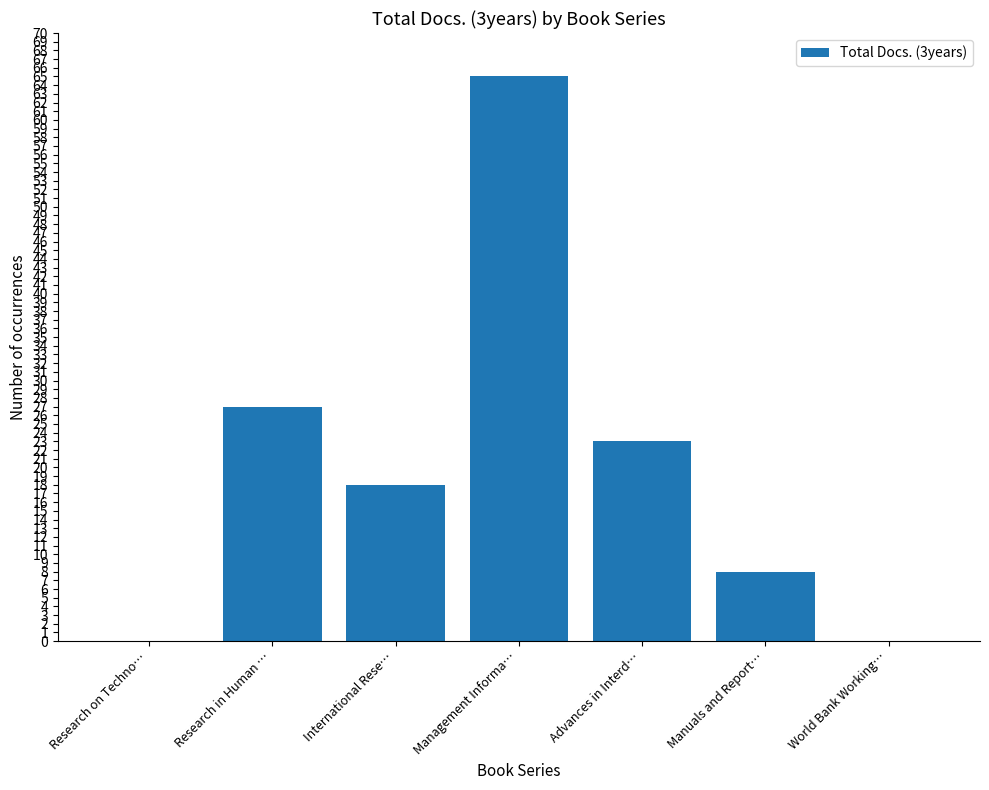

Reading left to right, transcribe all the data shown in this chart.

0	27	18	65	23	8	0